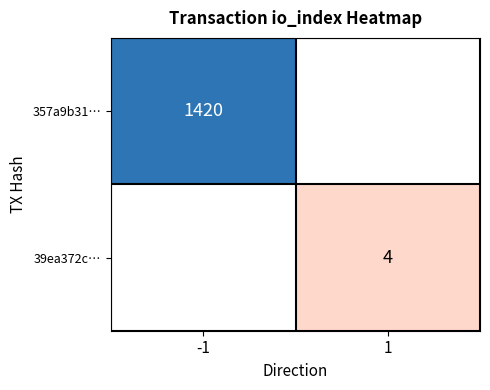

What is the total value across all series at 1?

4